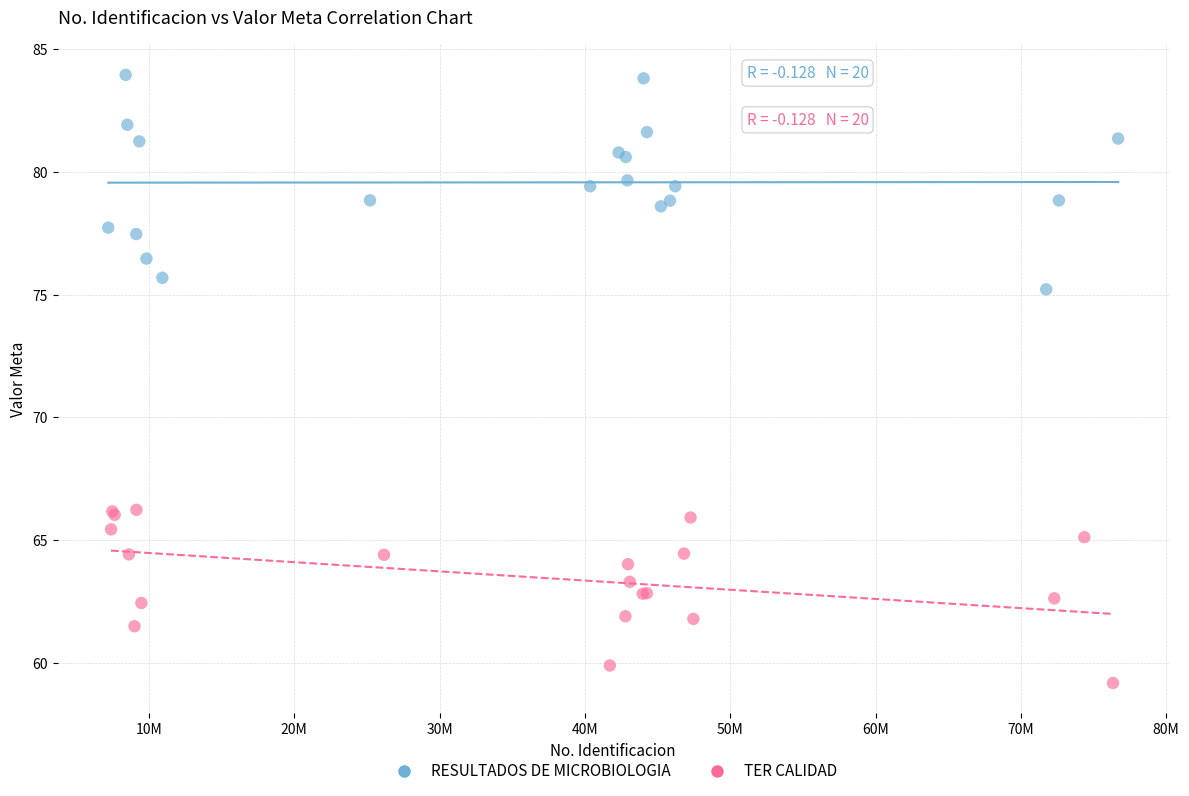

What are all the series names shown in the legend?

RESULTADOS DE MICROBIOLOGIA, TER CALIDAD